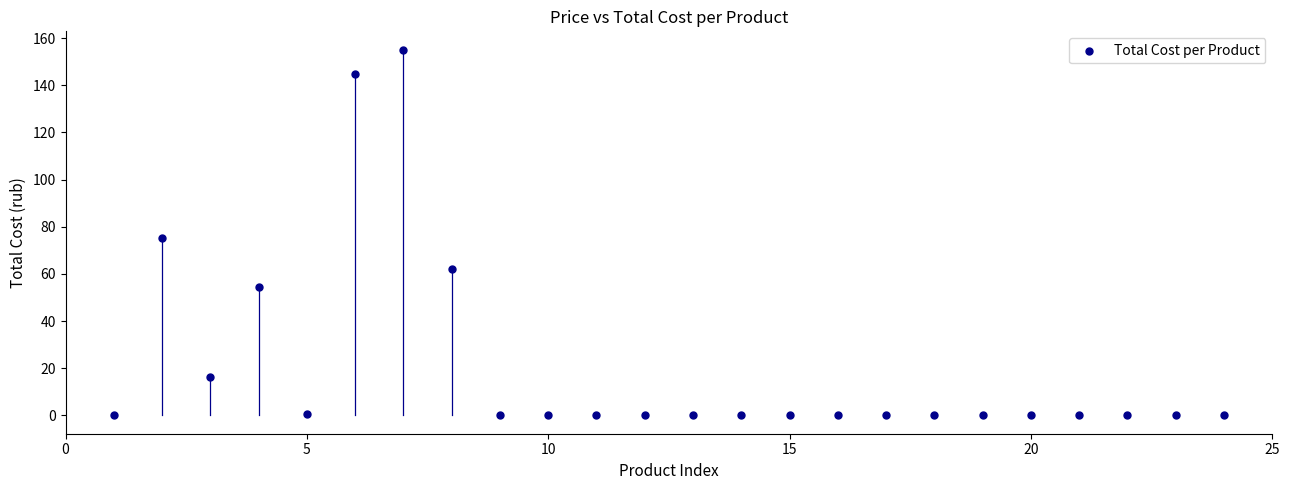

What is the range of Y values (max minus min)?

155.1